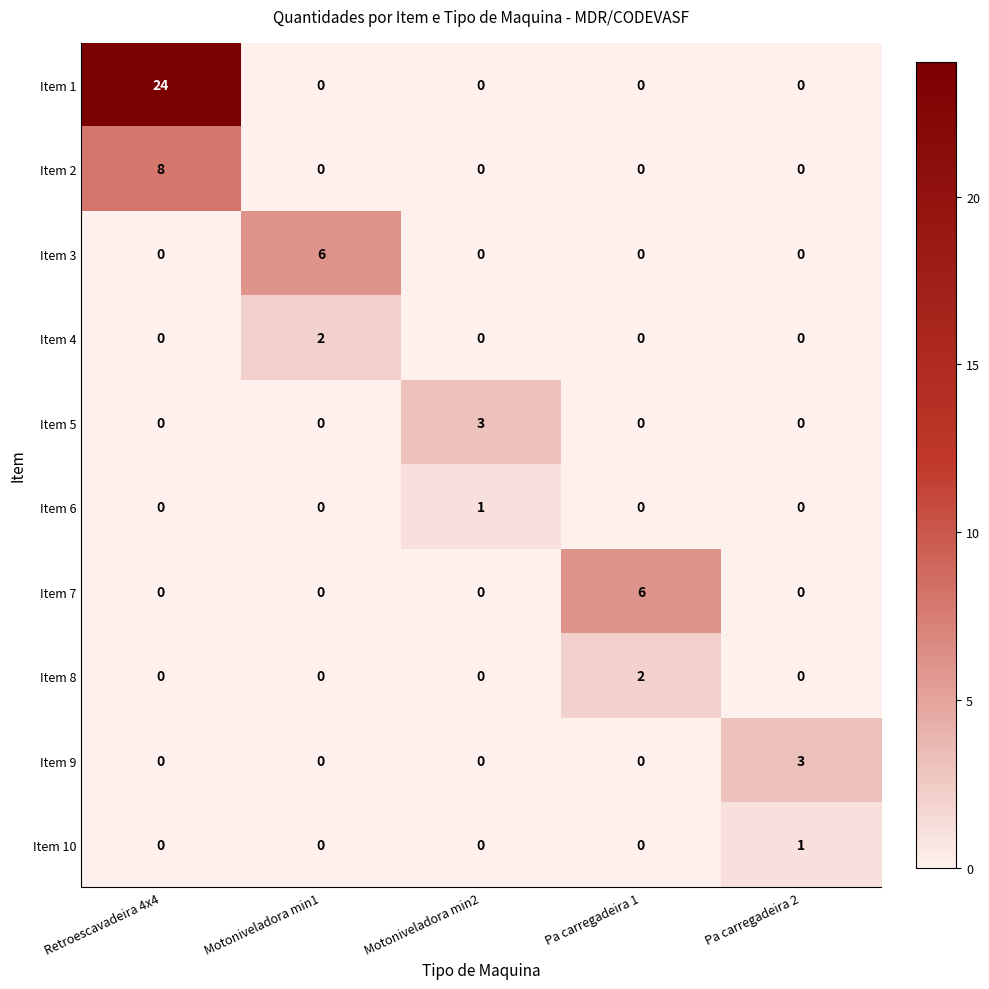

True or false: Item 3 has a value of -2 at Pa carregadeira 1.

False